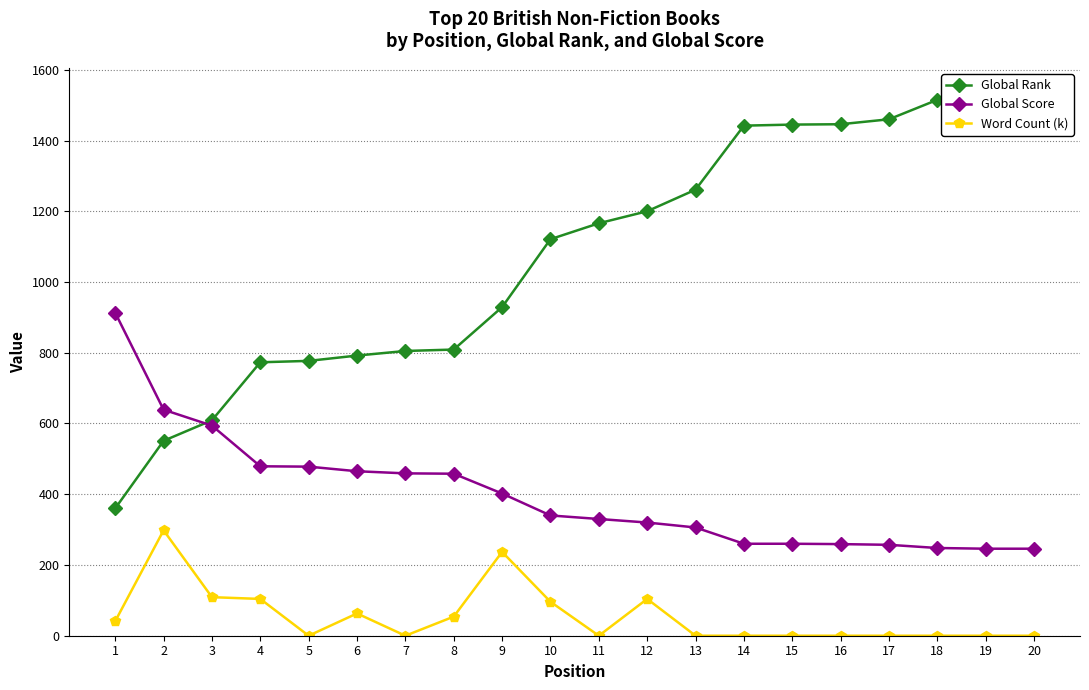

Reading left to right, what are all the values shown in this chart?

Global Rank: 1=360	2=551	3=609	4=773	5=777	6=792	7=805	8=809	9=929	10=1121	11=1166	12=1200	13=1261	14=1442	15=1445	16=1446	17=1460	18=1515	19=1529	20=1529
Global Score: 1=913	2=639	3=594	4=479	5=478	6=465	7=459	8=458	9=402	10=340	11=330	12=320	13=306	14=260	15=260	16=259	17=257	18=248	19=246	20=246
Word Count (k): 1=41	2=298	3=109	4=104	5=0	6=63	7=0	8=54	9=237	10=96	11=0	12=104	13=0	14=0	15=0	16=0	17=0	18=0	19=0	20=0